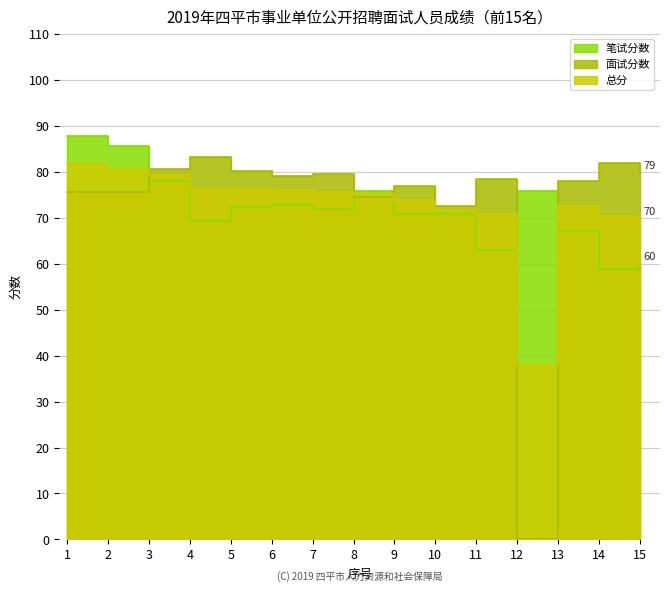

True or false: 总分 has a value of 76.3 at 4.

True